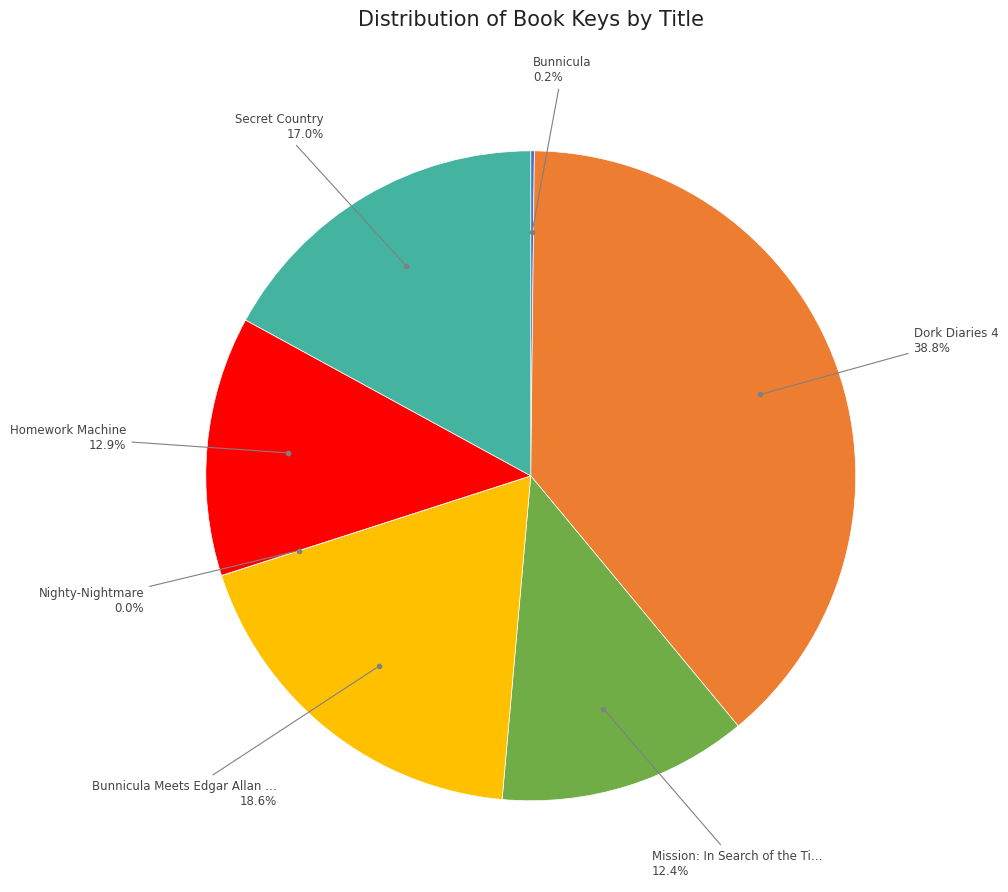

Is there a majority slice in this chart?

No